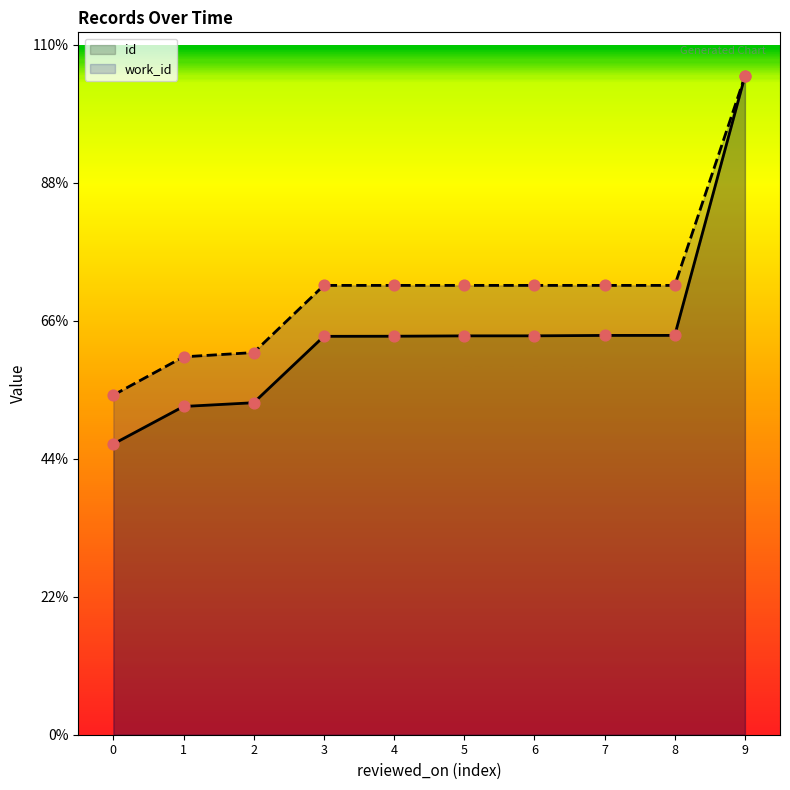

Is the value of work_id markers at 6 greater than the value of work_id at 6?

No